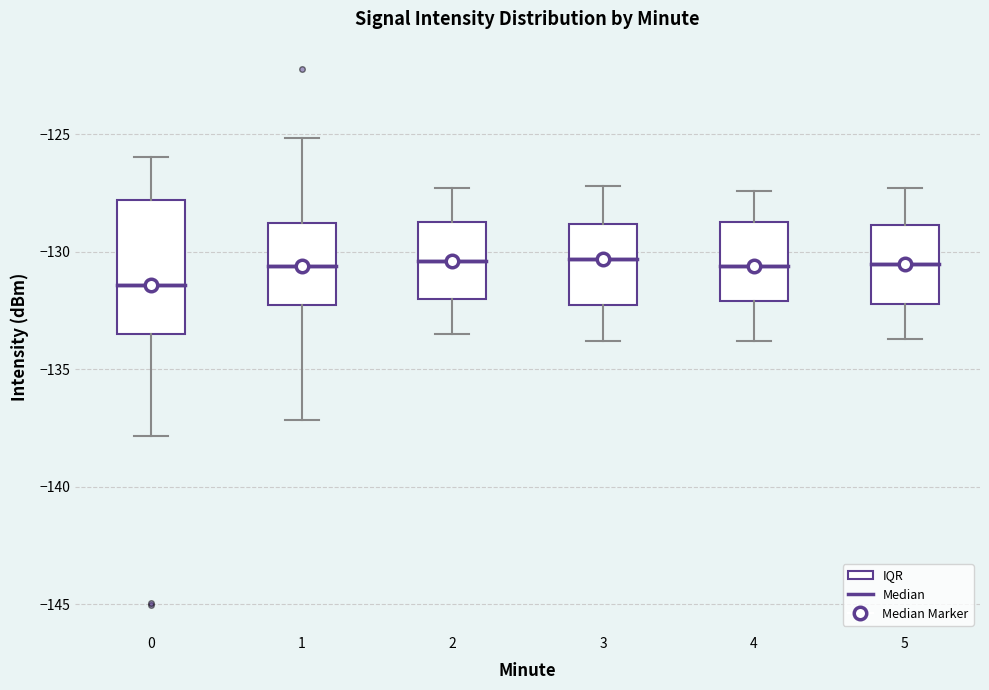

Reading left to right, transcribe this box plot: for each box, give where its median line is, the range the box spans, and where its two whiskers end, as read against the y-axis. The values are not printed on the chart, so give them approximately, as read against the axis.

0: median -131.5, box -133.5 to -128.0, whiskers -138.0 to -126.0
1: median -130.5, box -132.5 to -129.0, whiskers -137.0 to -125.0
2: median -130.5, box -132.0 to -128.5, whiskers -133.5 to -127.5
3: median -130.5, box -132.5 to -129.0, whiskers -134.0 to -127.0
4: median -130.5, box -132.0 to -128.5, whiskers -134.0 to -127.5
5: median -130.5, box -132.0 to -129.0, whiskers -133.5 to -127.5